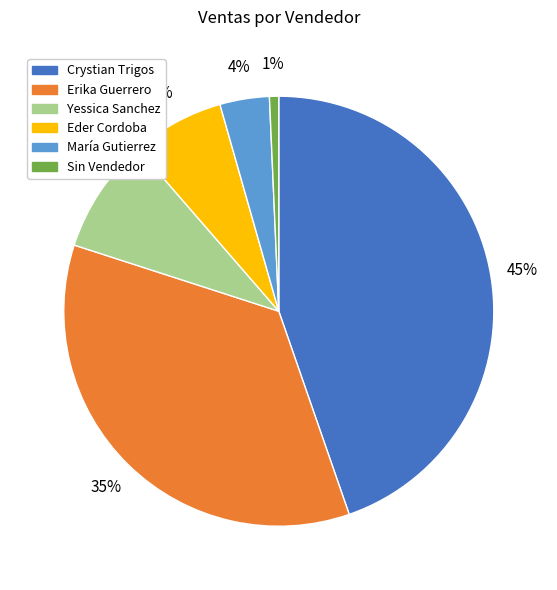

True or false: Crystian Trigos accounts for 37% of the total.

False